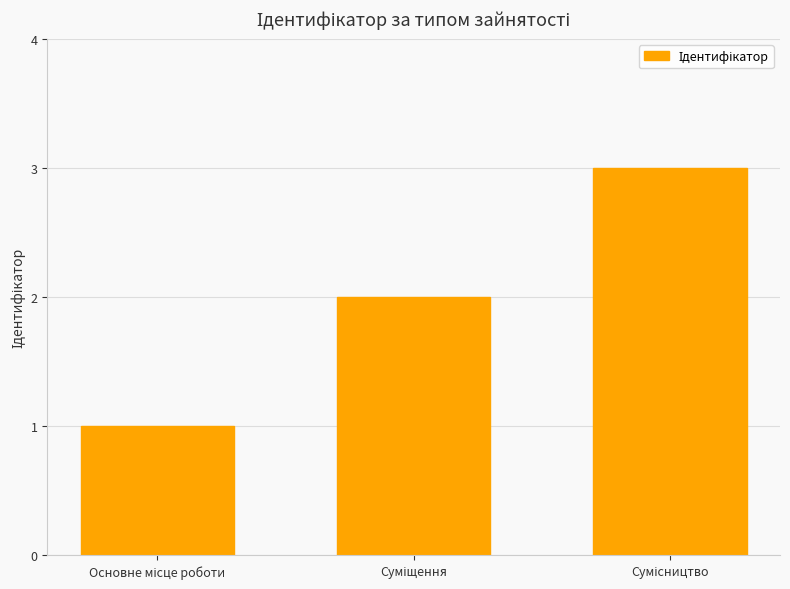

How many values are below 2?

1